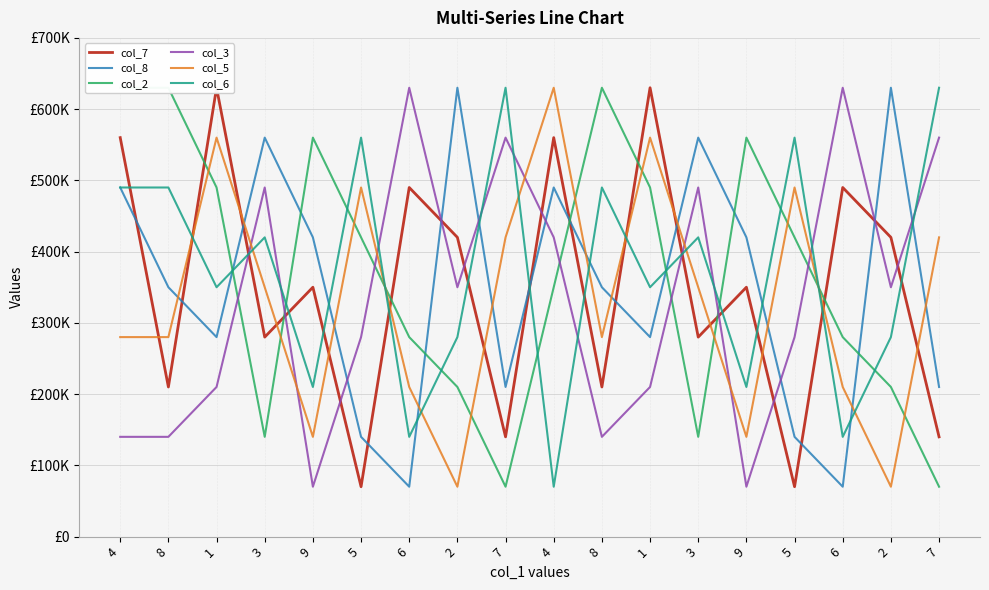

The value of col_7 at 7 is 140000. True or false?

True